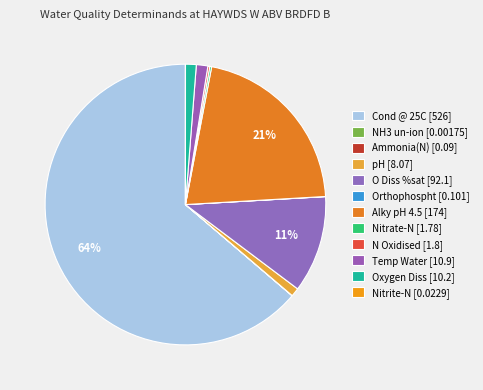

Count the number of slices in the pie.

12